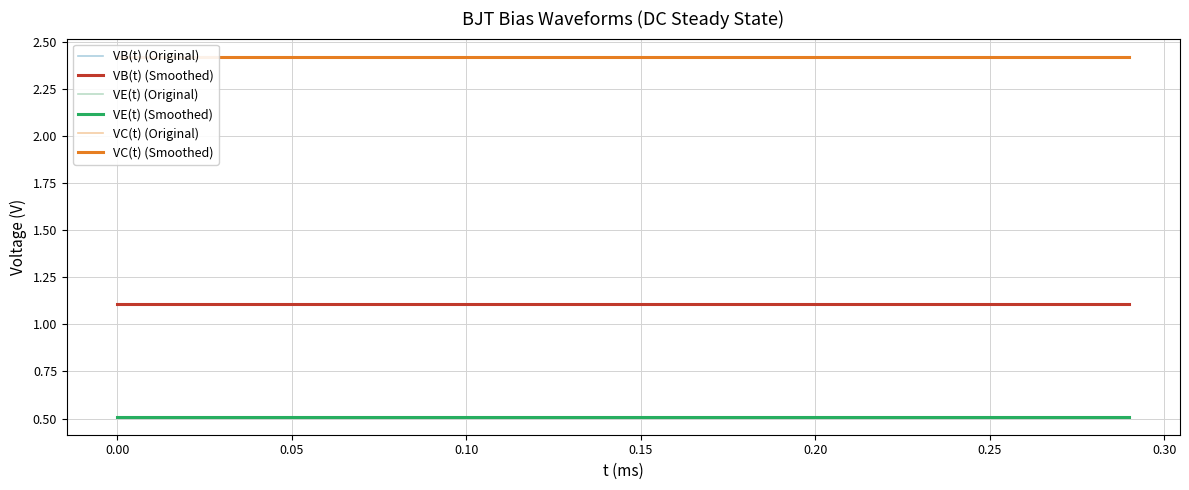

What is the greatest value displayed?

2.4